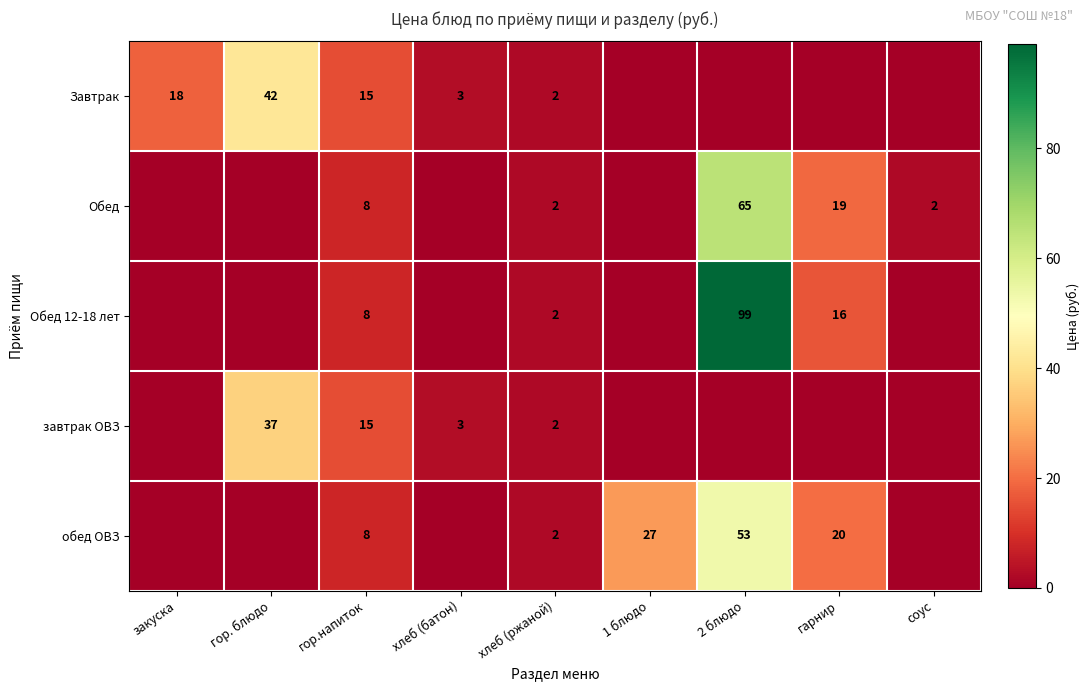

What is the difference between the highest and lowest values at гор.напиток?

7